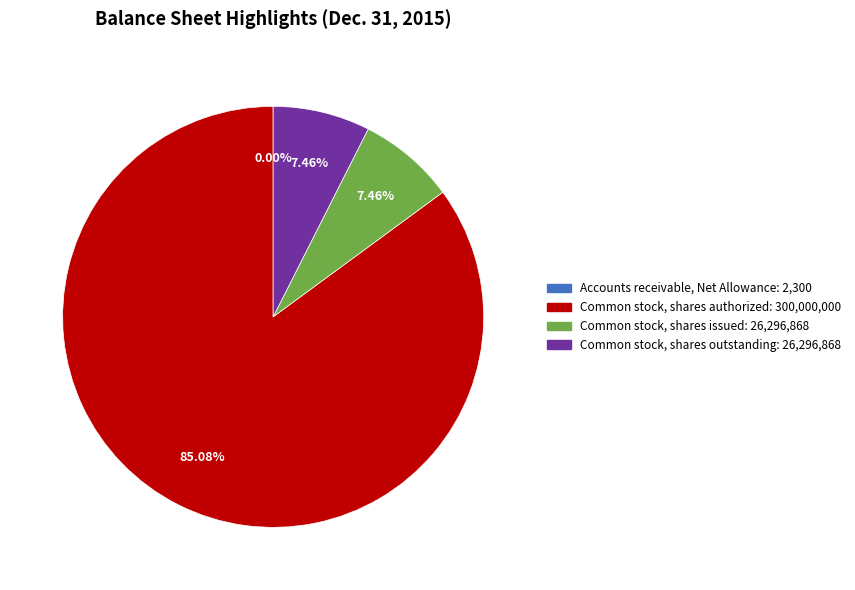

Which category has the biggest portion of the pie?

Common stock, shares authorized